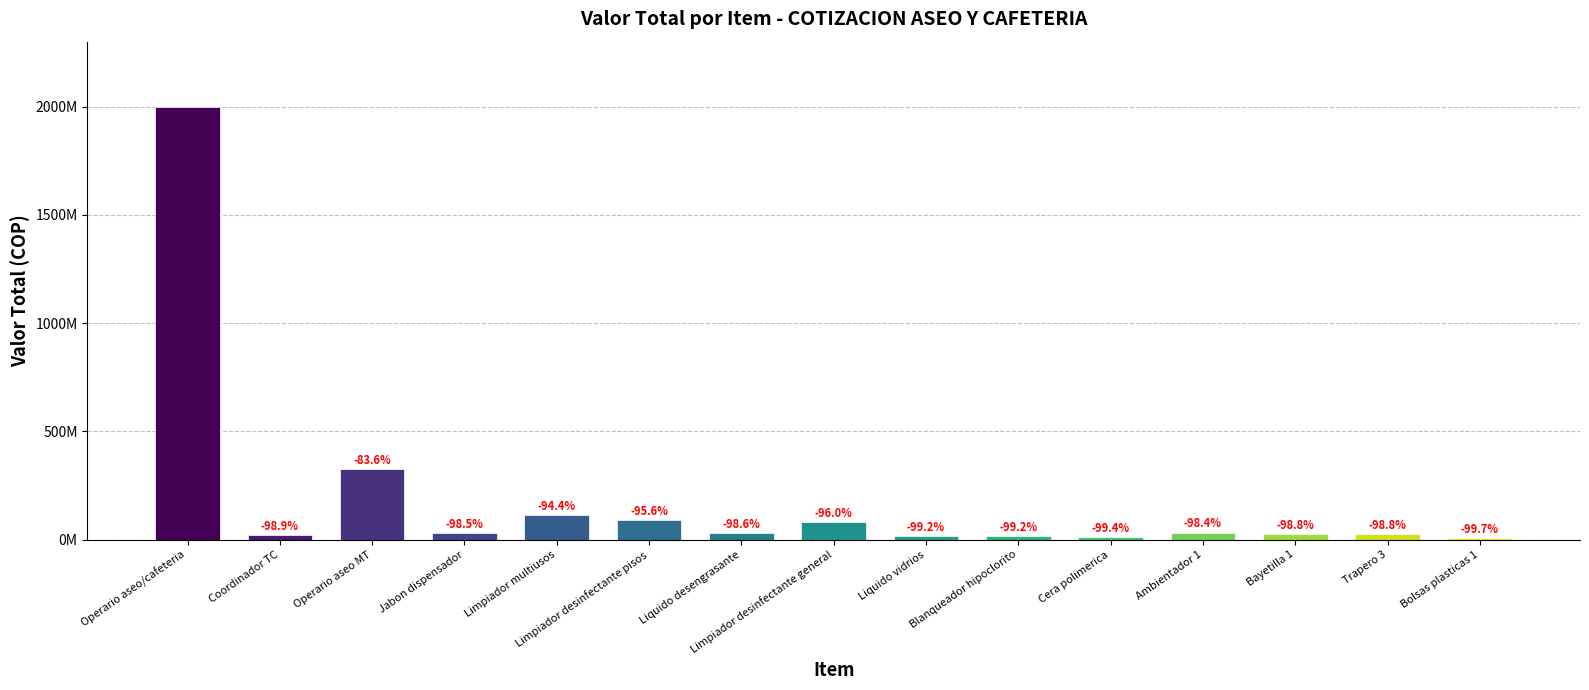

What position from the right is Bolsas plasticas 1?

1